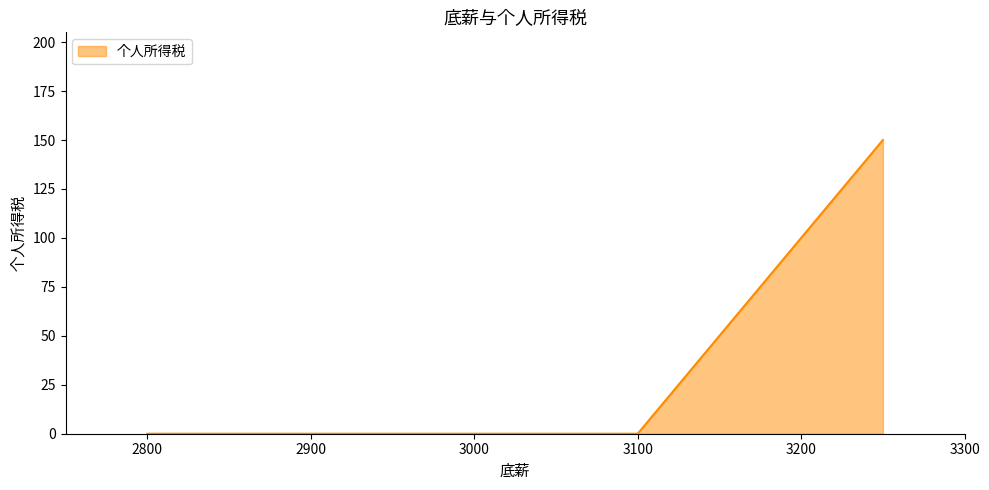

What is the maximum value shown in the chart?

150